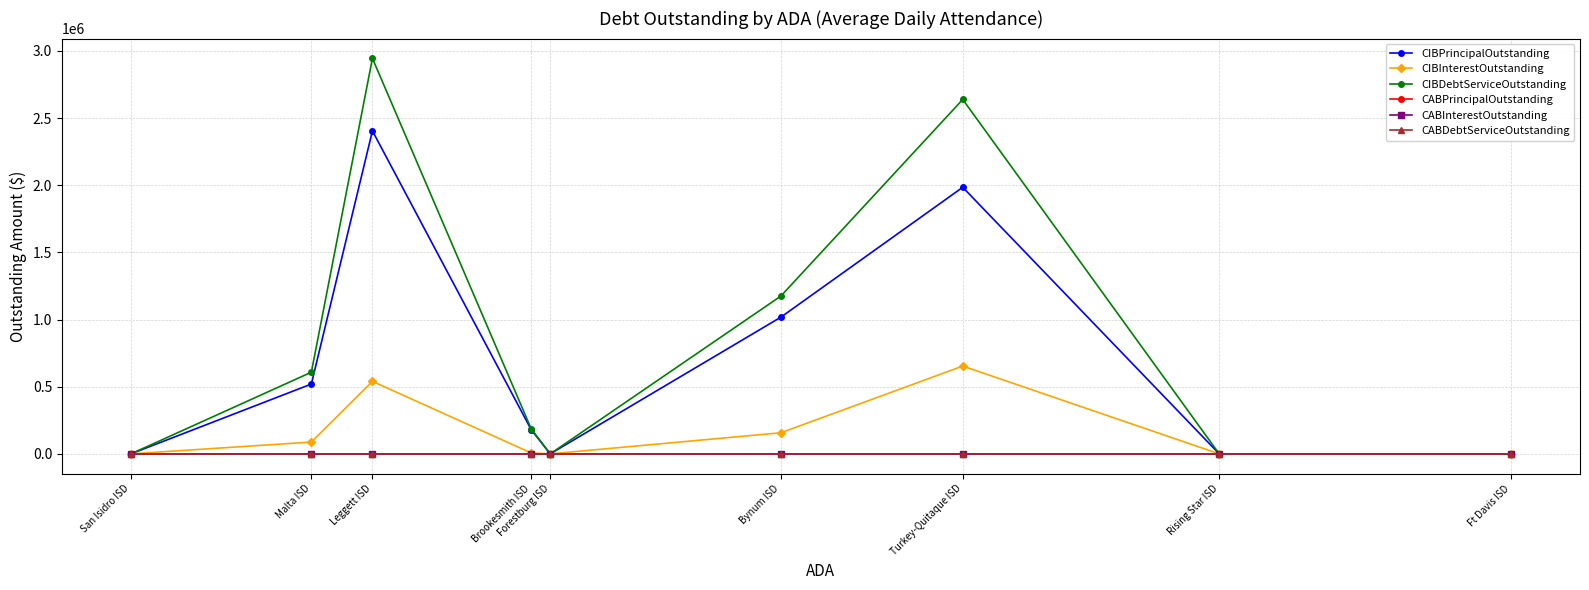

True or false: CABInterestOutstanding has more than 2 points higher than both neighbors.

False